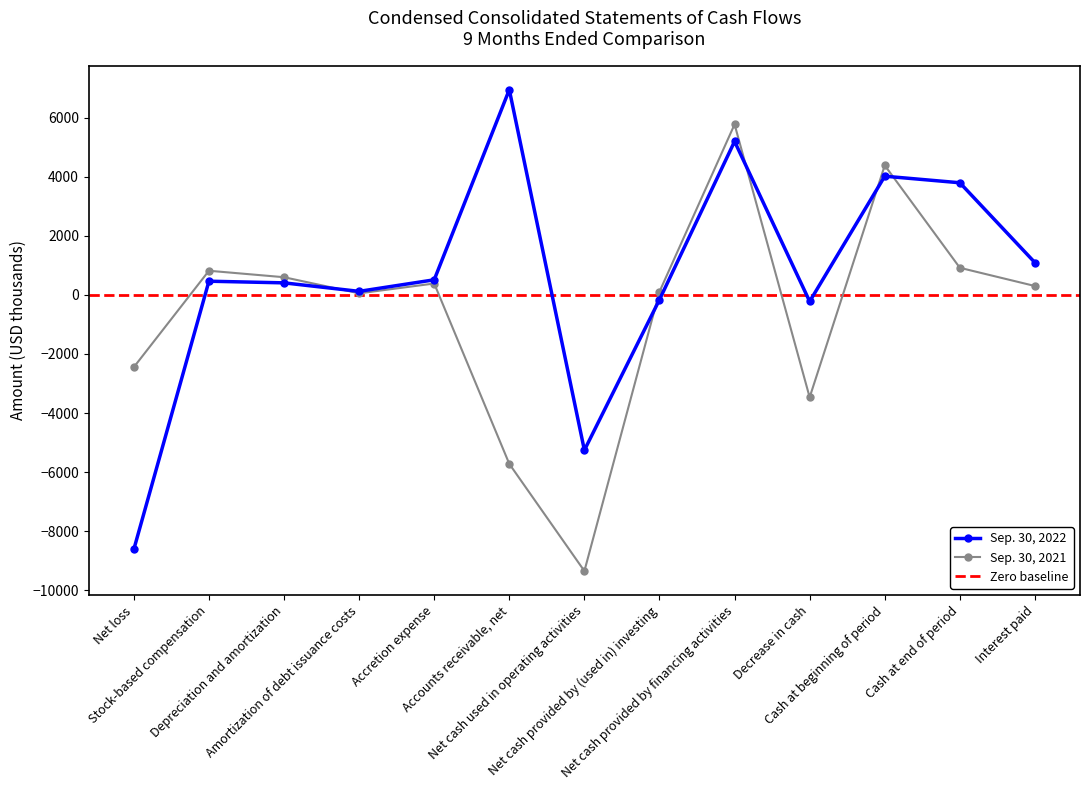

At how many categories does at least one series exceed -567?

11